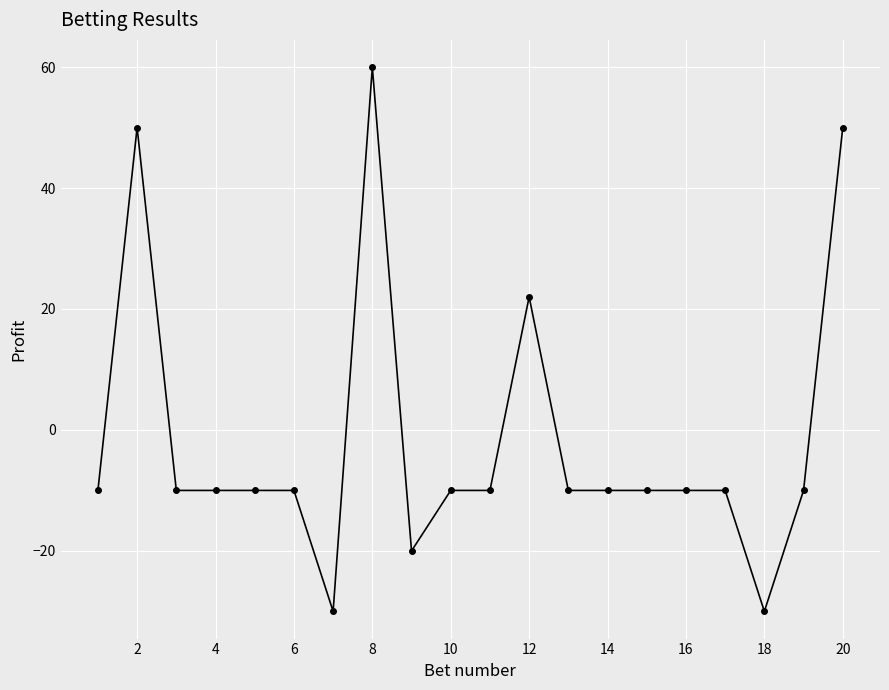

Count the number of data series in this chart.

1